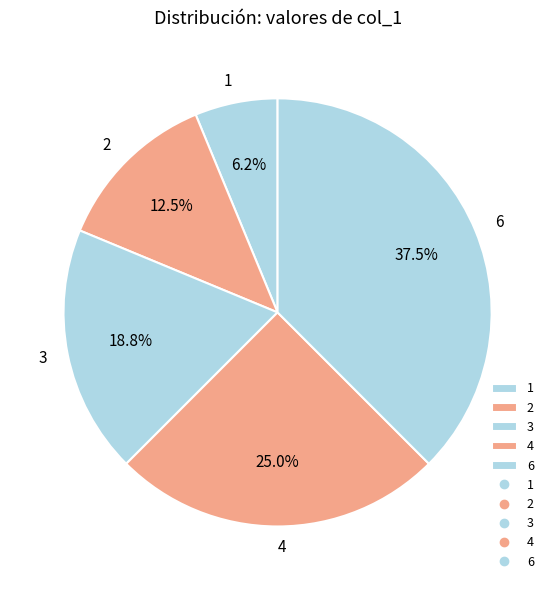

How many segments does this pie chart have?

5